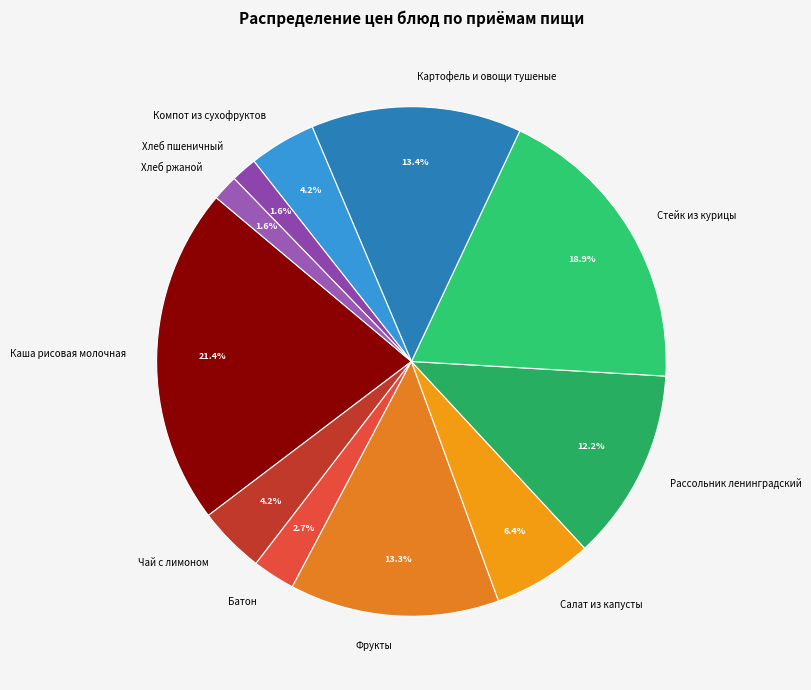

Do Фрукты and Салат из капусты together represent more than half of the pie?

No